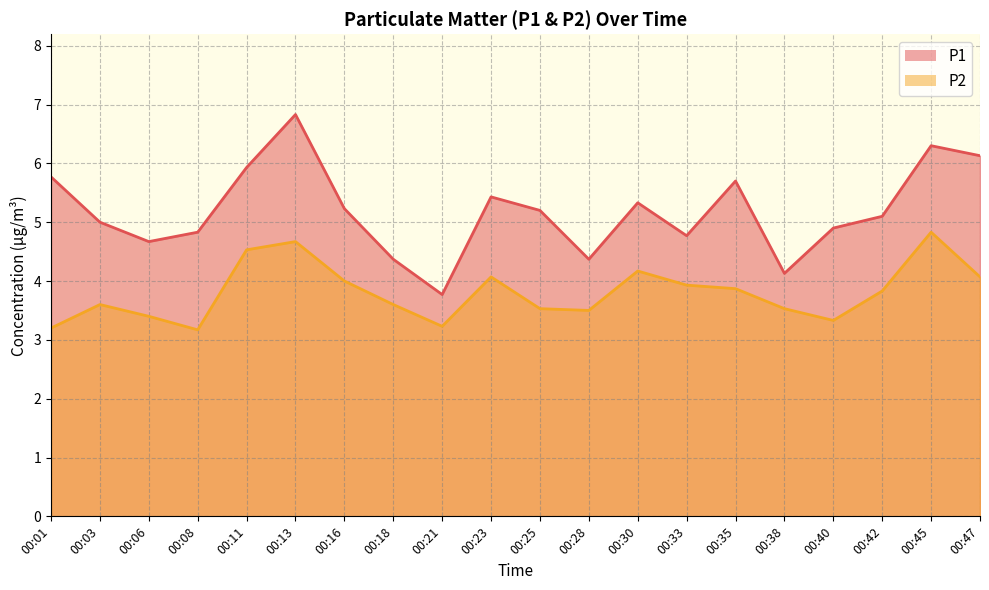

True or false: P2 and P1 intersect in this chart.

False